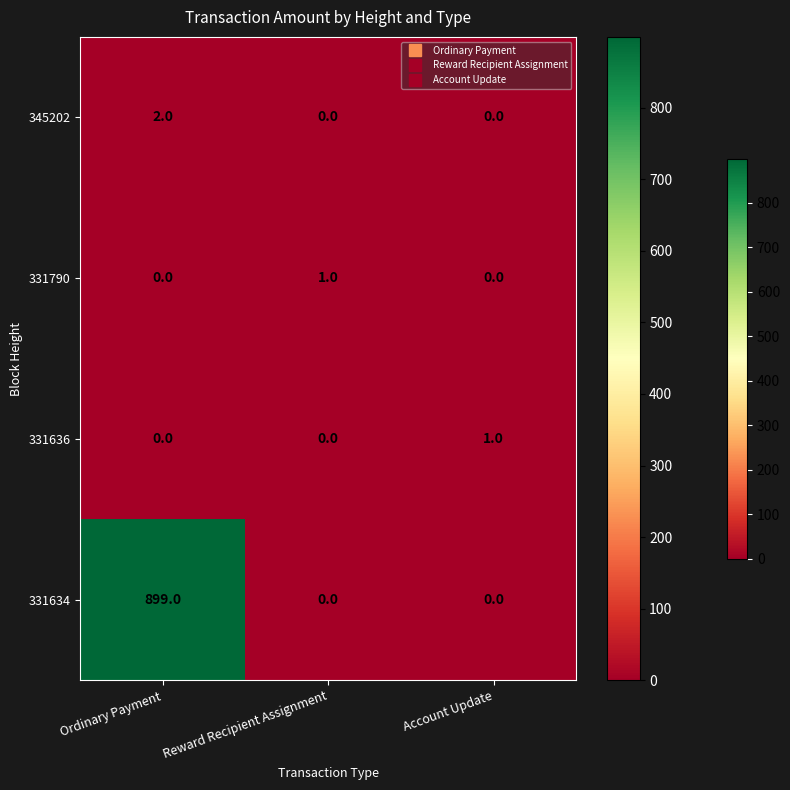

How many data points does each series have?

3